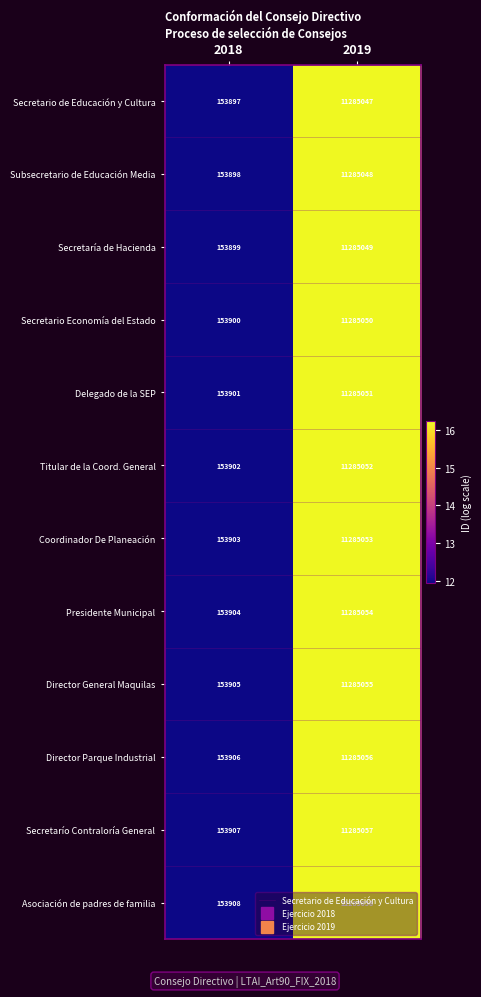

What is the difference between the highest and lowest values at 2019?

11